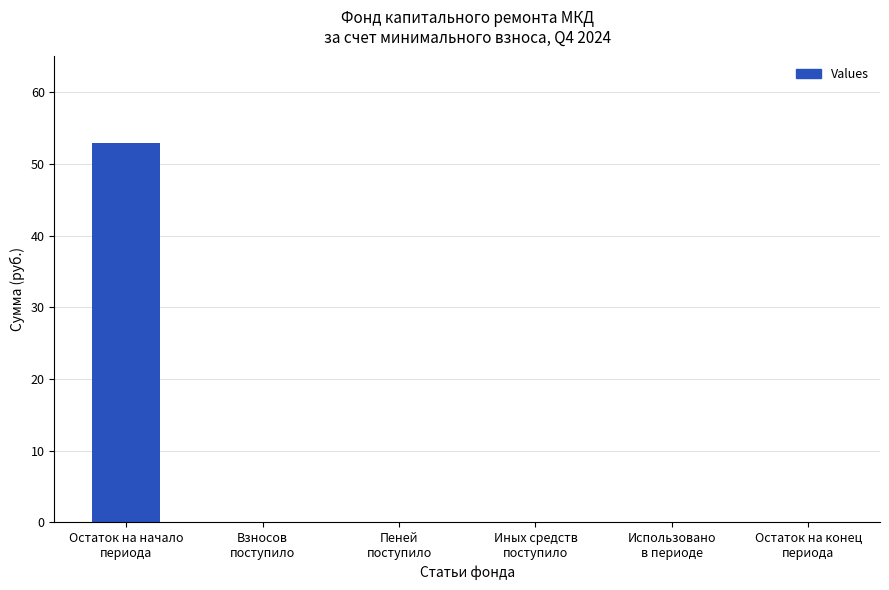

What is the maximum value shown in the chart?

53.0